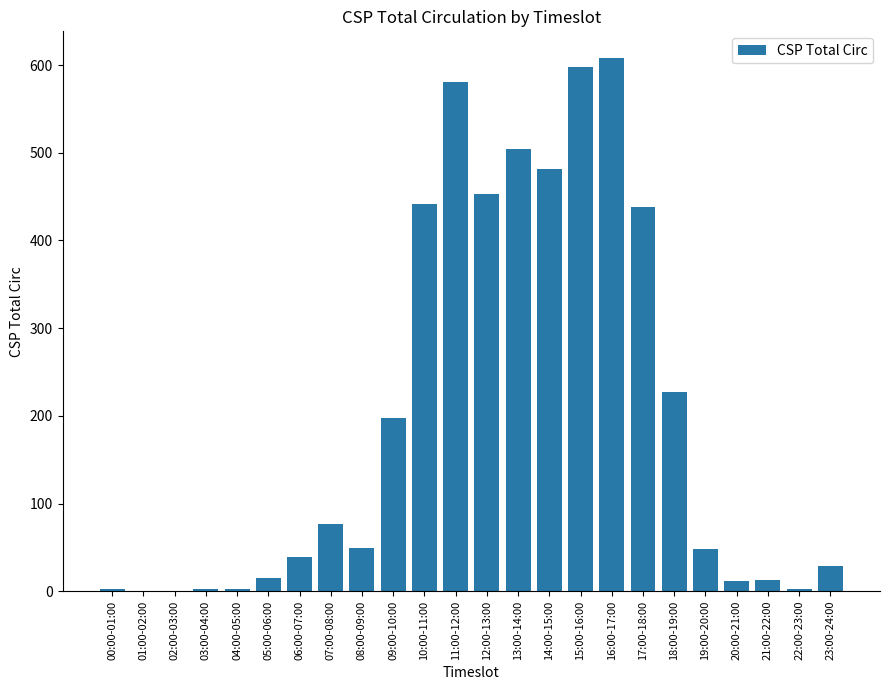

What is the sum of all values?

4822